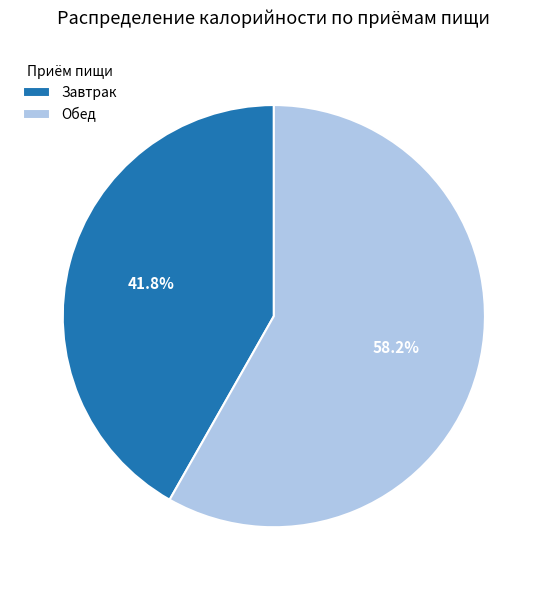

To the nearest percent, what percentage of the pie is Обед?

58%